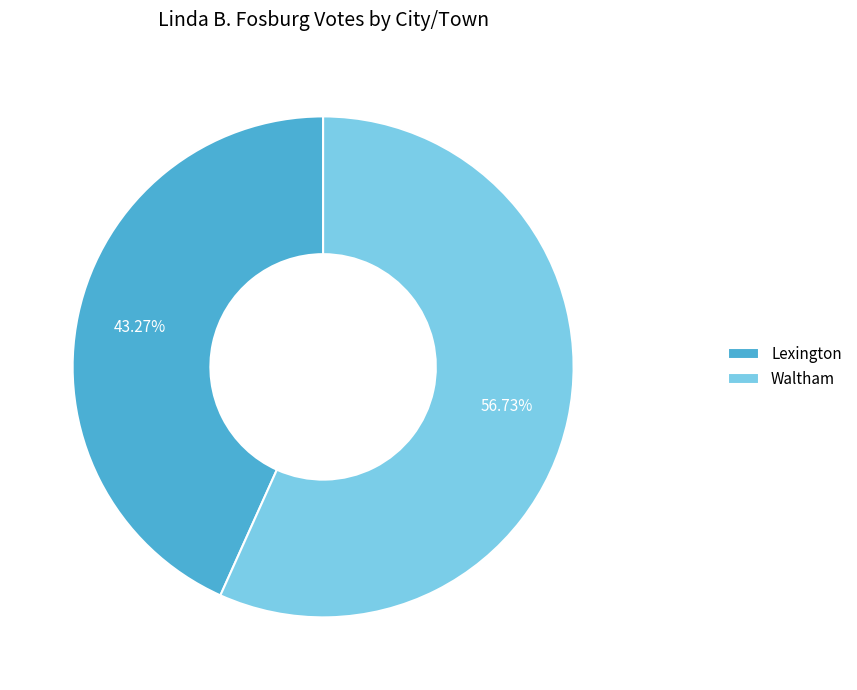

To the nearest percent, what portion does Waltham represent?

57%